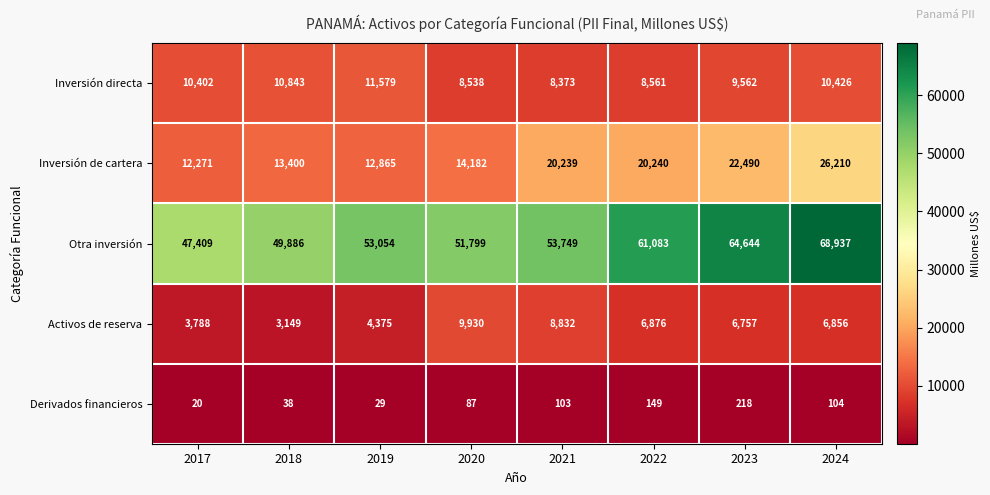

What is the total value across all series at 2019?

81902